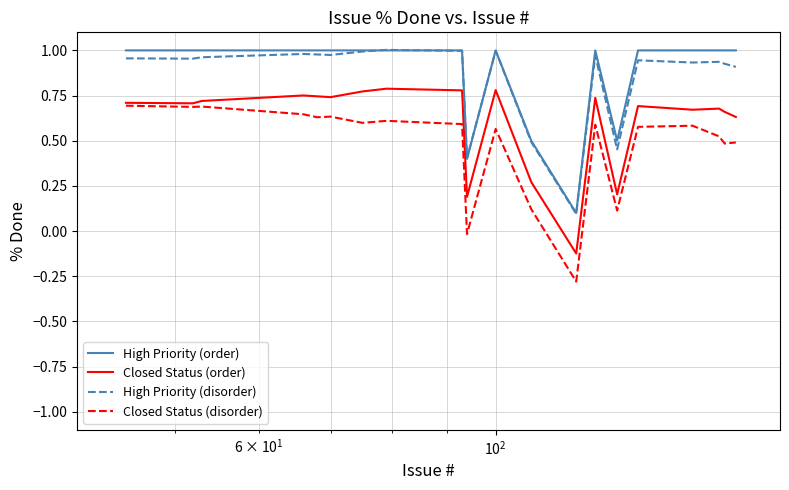

What is the minimum value for Closed Status (disorder)?

-0.3